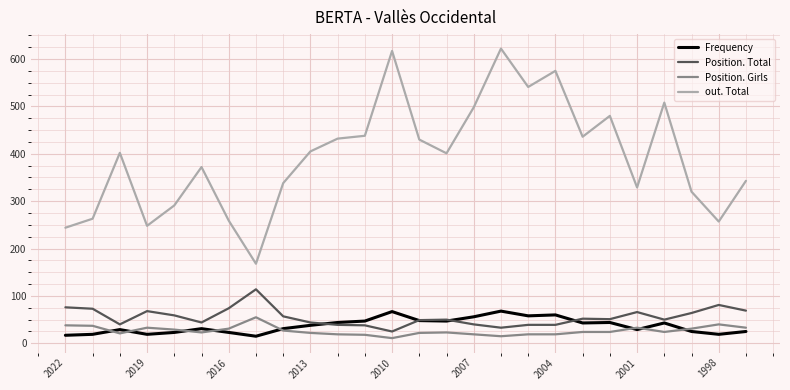

True or false: Frequency and out. Total intersect in this chart.

False